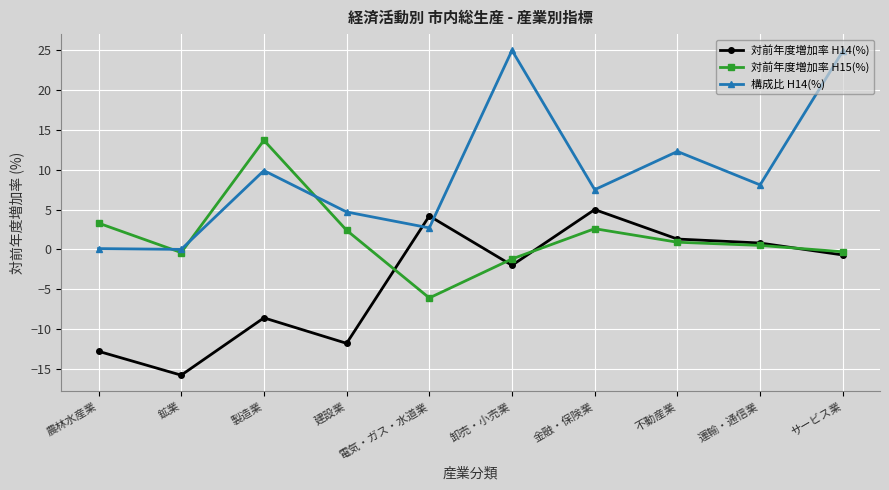

What is the difference between the 対前年度増加率 H14(%) values at 農林水産業 and 製造業?

4.2